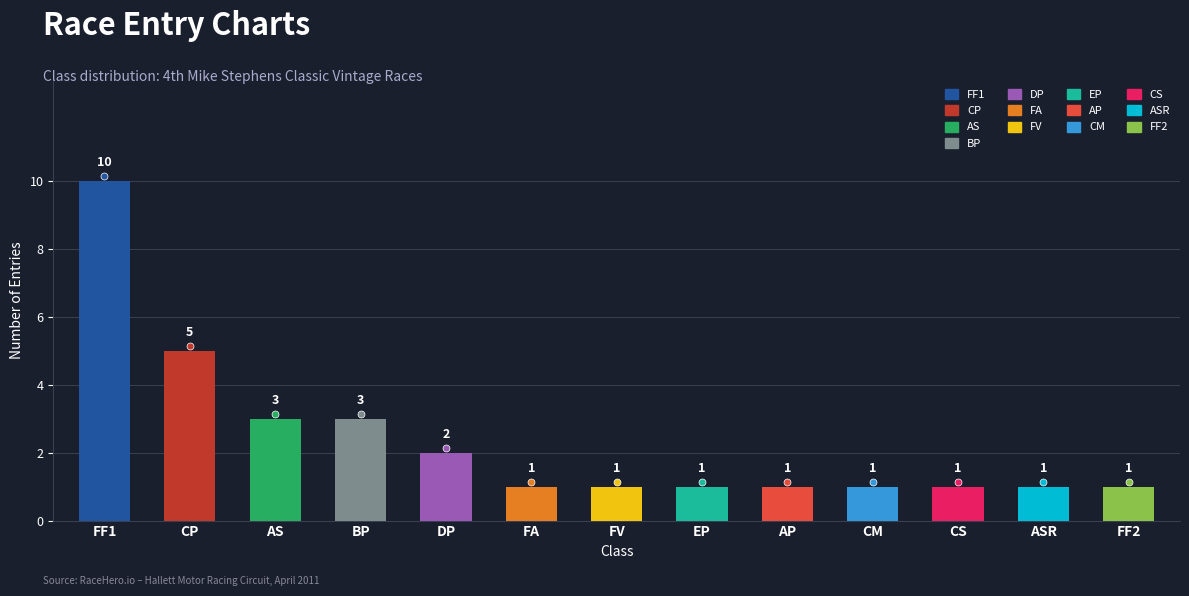

The value at CM is 0. True or false?

False